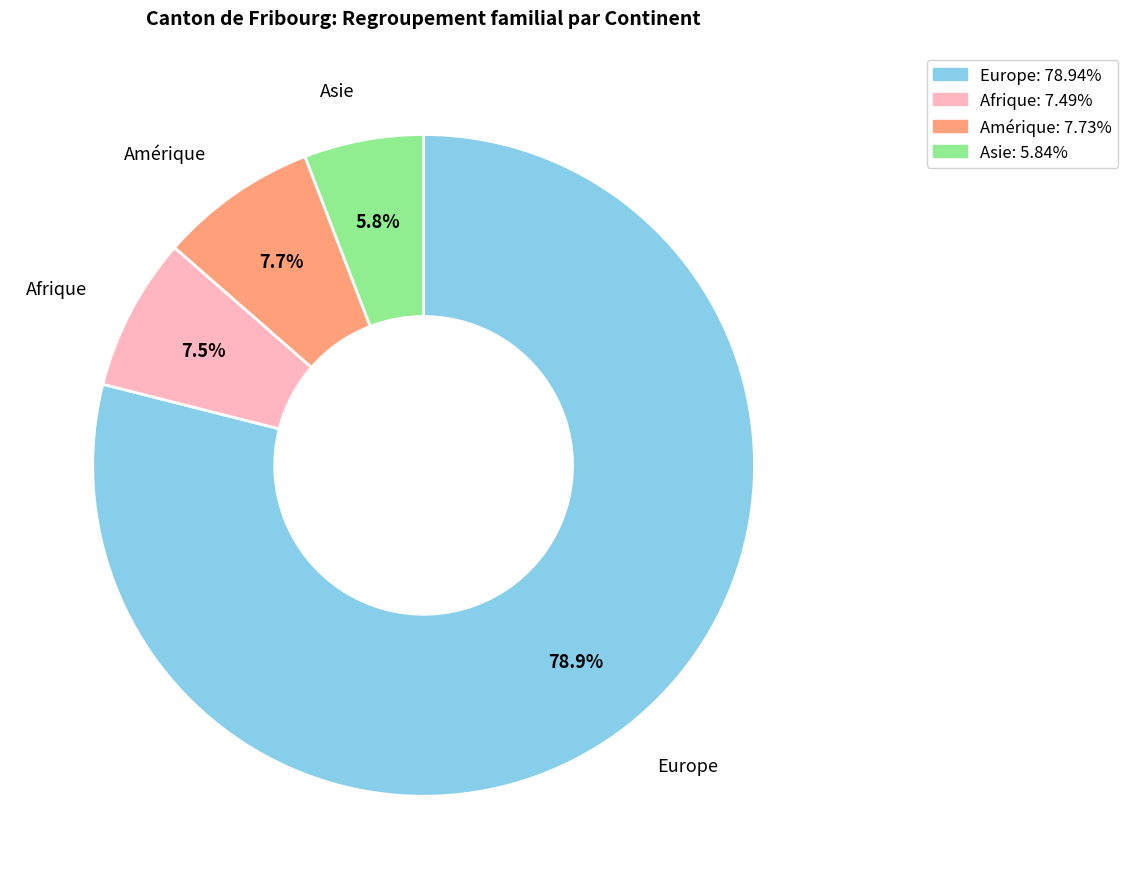

Does any single category account for the majority?

Yes